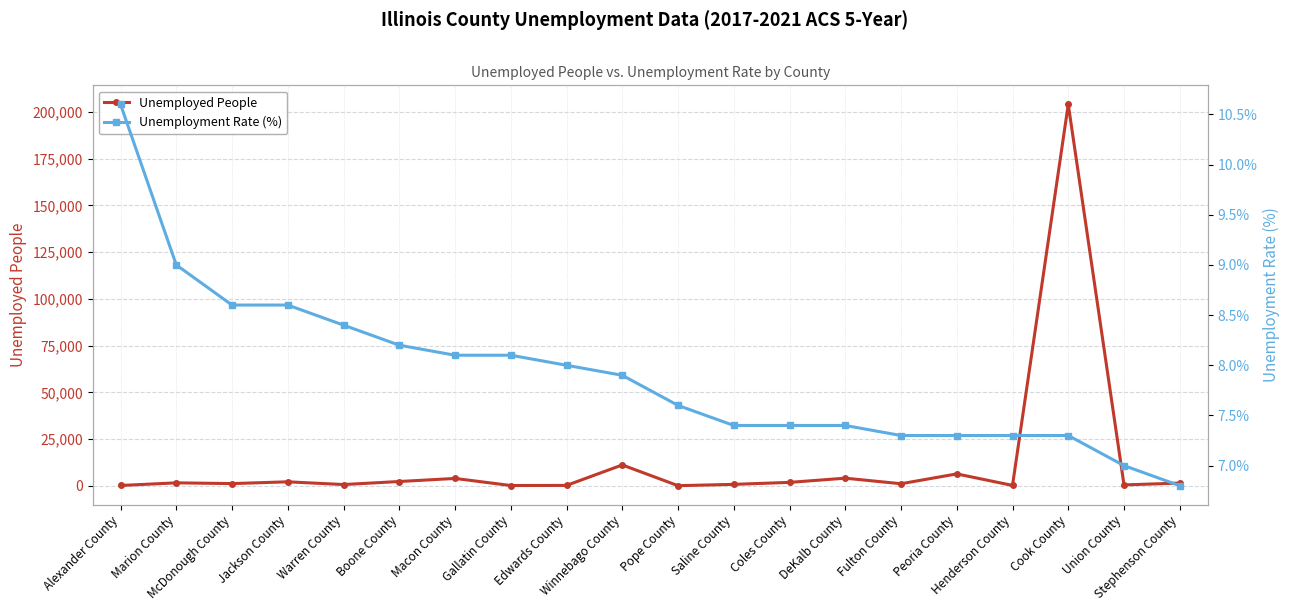

How many lines are shown in the chart?

2